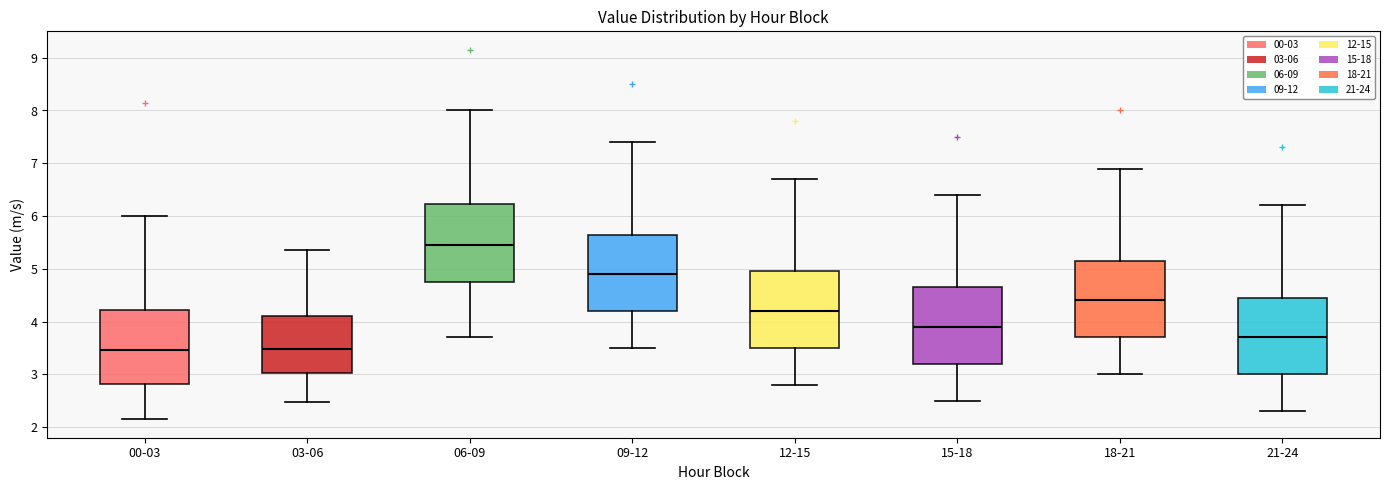

Where does the median line of the box for 03-06 sit on the y-axis? The values are not printed on the chart, so give them approximately, as read against the axis.

3.5